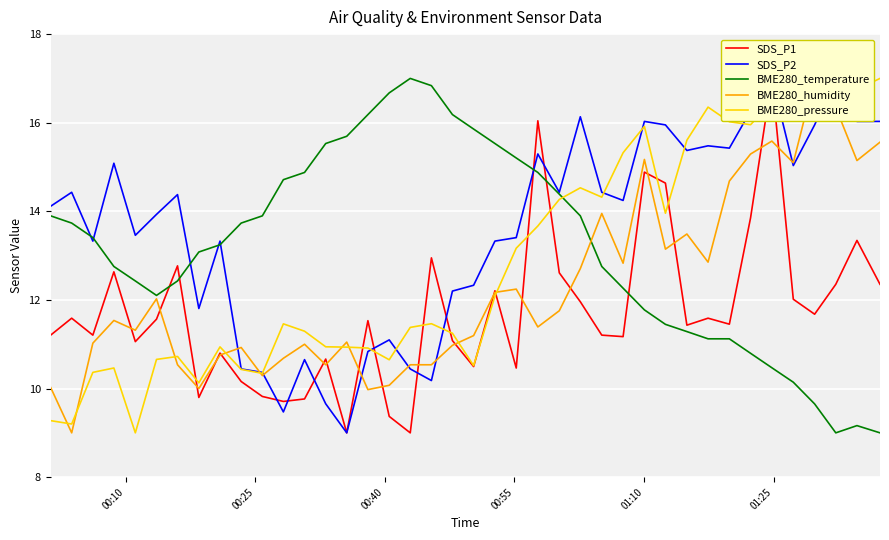

What is the lowest value of the BME280_temperature series?

9.0